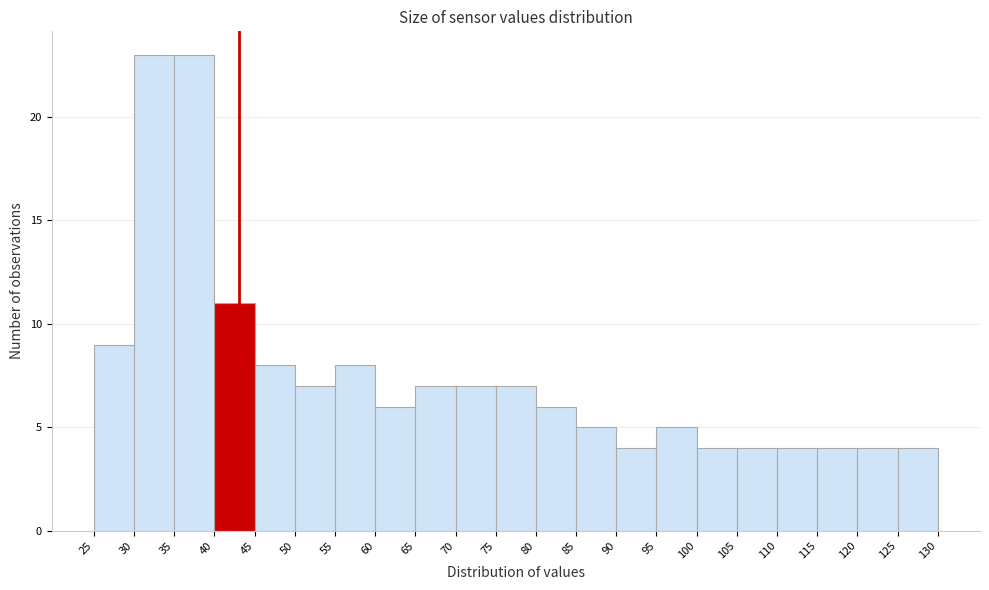

Reading left to right, list every bar in this chart as the range it spans on the x-axis followed by its height. The values are not printed on the chart, so give them approximately, as read against the axis.

25 to 30: 9
30 to 35: 23
35 to 40: 23
40 to 45: 11
45 to 50: 8
50 to 55: 7
55 to 60: 8
60 to 65: 6
65 to 70: 7
70 to 75: 7
75 to 80: 7
80 to 85: 6
85 to 90: 5
90 to 95: 4
95 to 100: 5
100 to 105: 4
105 to 110: 4
110 to 115: 4
115 to 120: 4
120 to 125: 4
125 to 130: 4